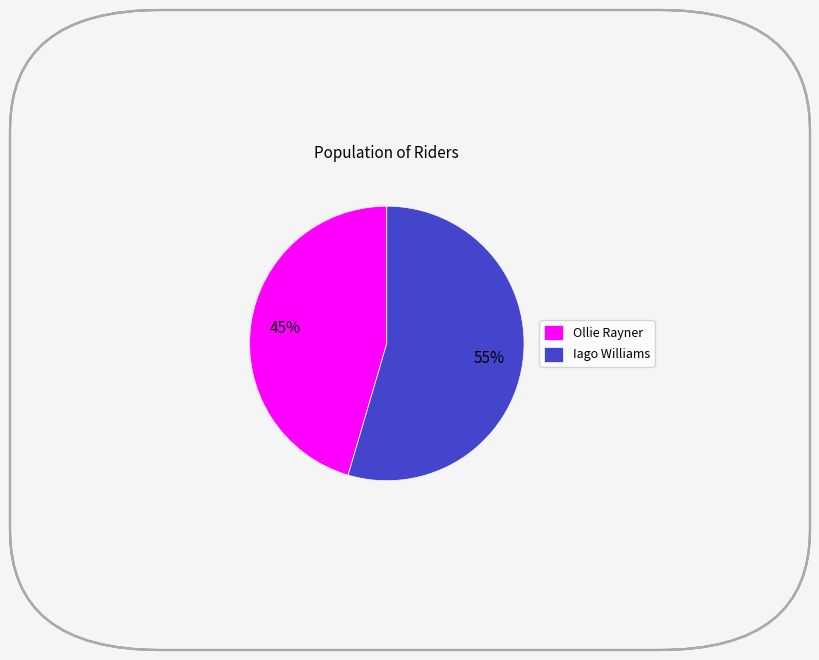

True or false: Iago Williams accounts for 55% of the total.

True